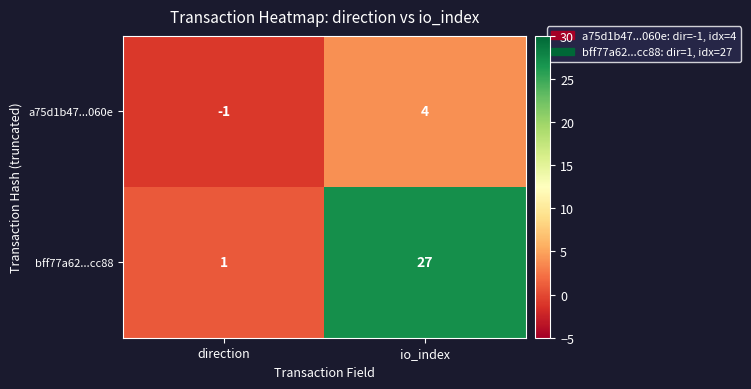

What is the total value across all series at io_index?

31